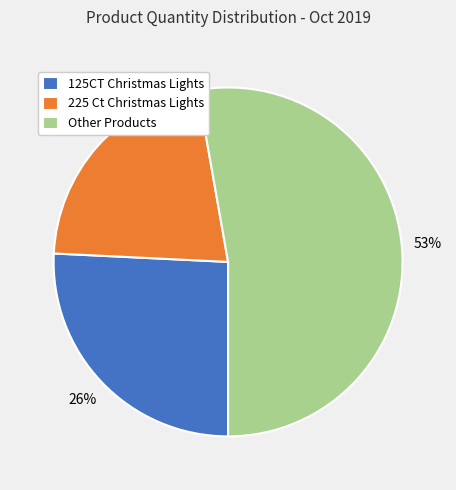

The 125CT Christmas Lights slice represents 41% of the pie. True or false?

False